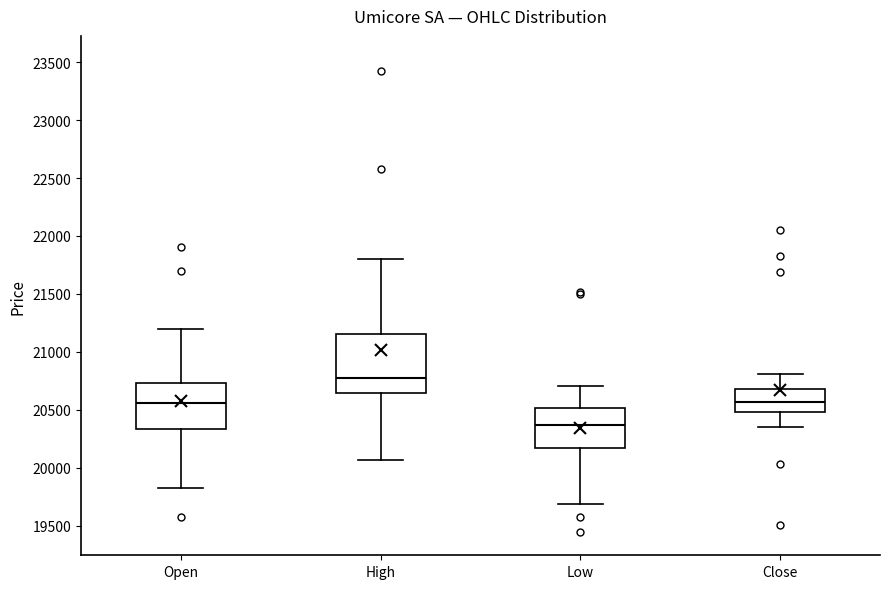

Which box's median line is the lowest?

Low